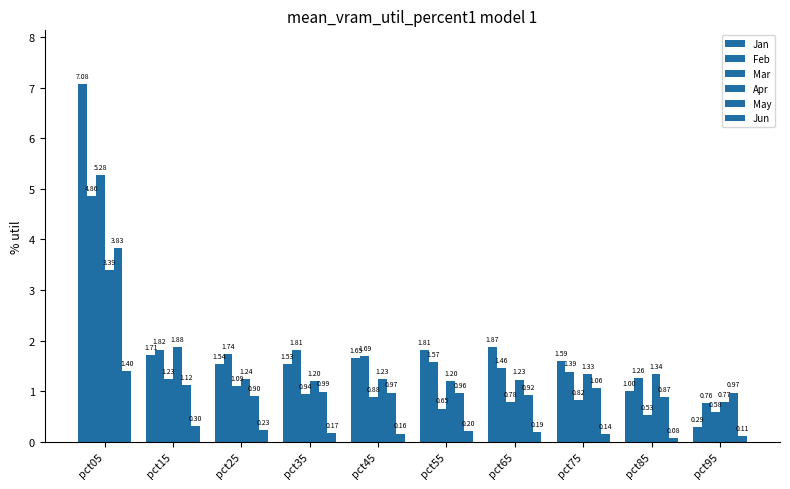

True or false: Feb has a value of 0.8 at pct65.

False